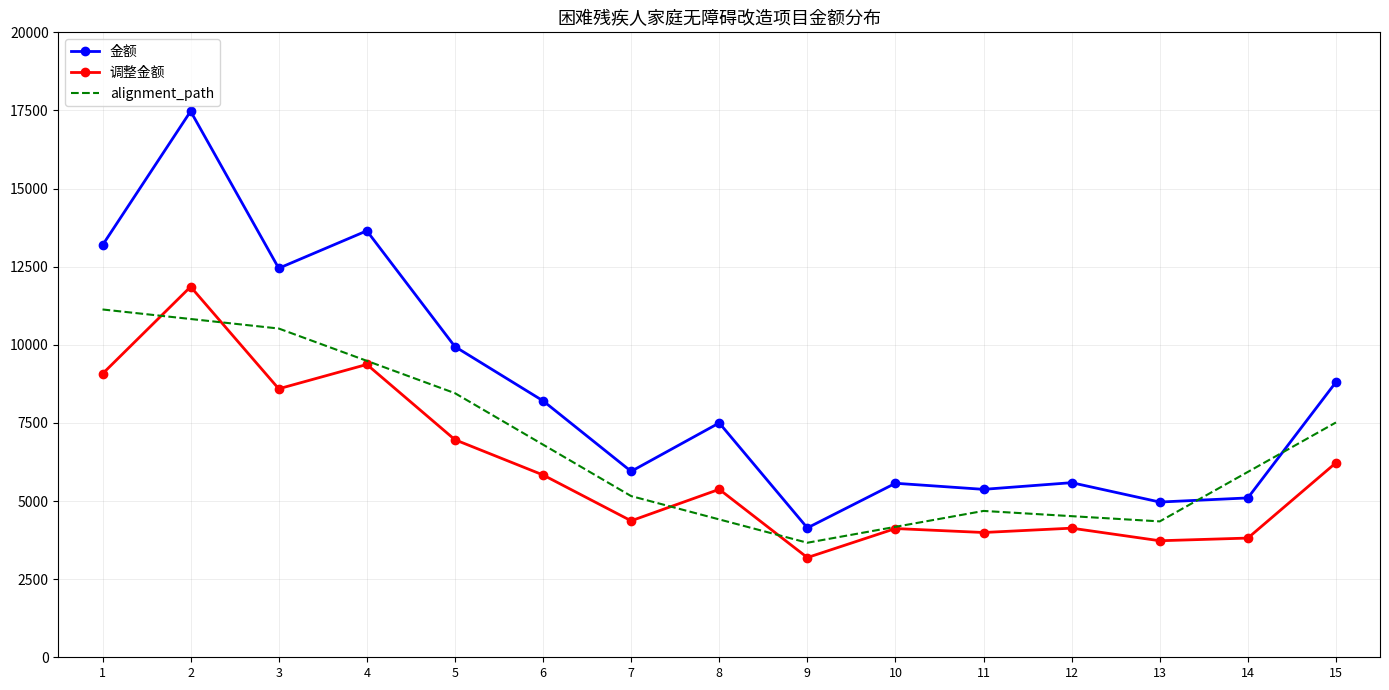

At which category does the chart reach its minimum across all series?

9